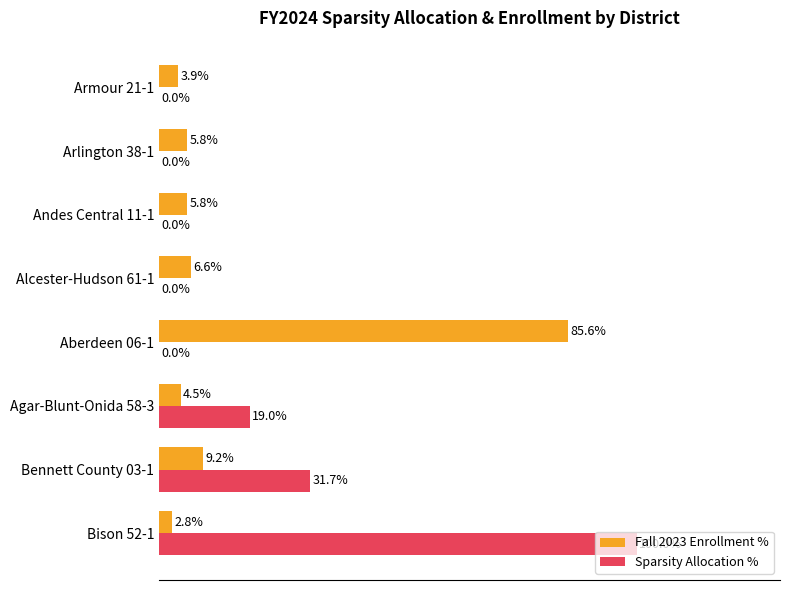

Which series has the largest total across all categories?

Sparsity Allocation %